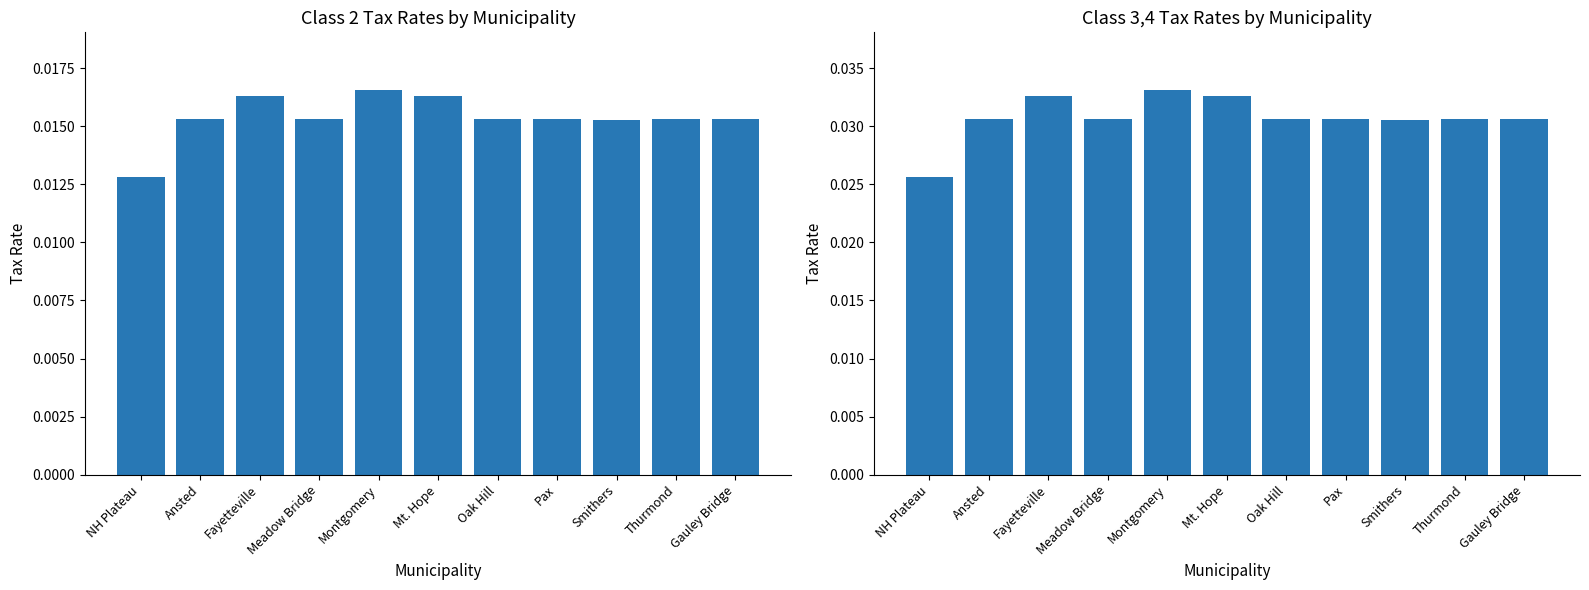

Reading left to right, what are all the values shown in this chart?

Class 2: 0.0	0.0	0.0	0.0	0.0	0.0	0.0	0.0	0.0	0.0	0.0
Class 3,4: 0.0	0.0	0.0	0.0	0.0	0.0	0.0	0.0	0.0	0.0	0.0